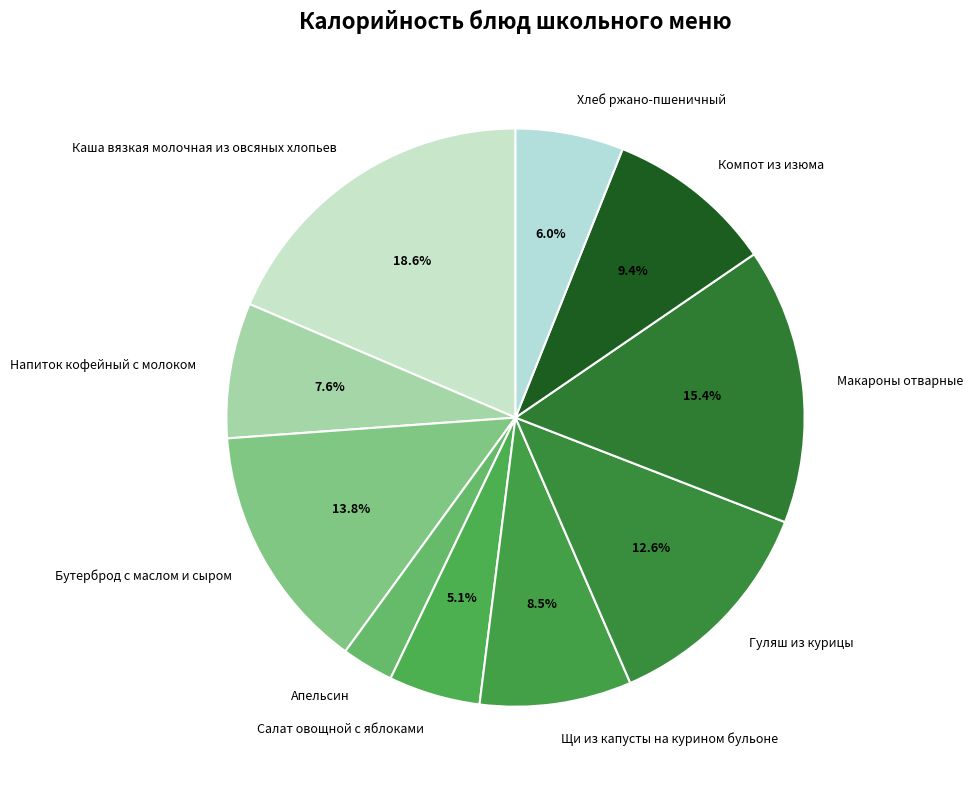

To the nearest percent, what is the difference between the Хлеб ржано-пшеничный and Макароны отварные slice percentages?

9%